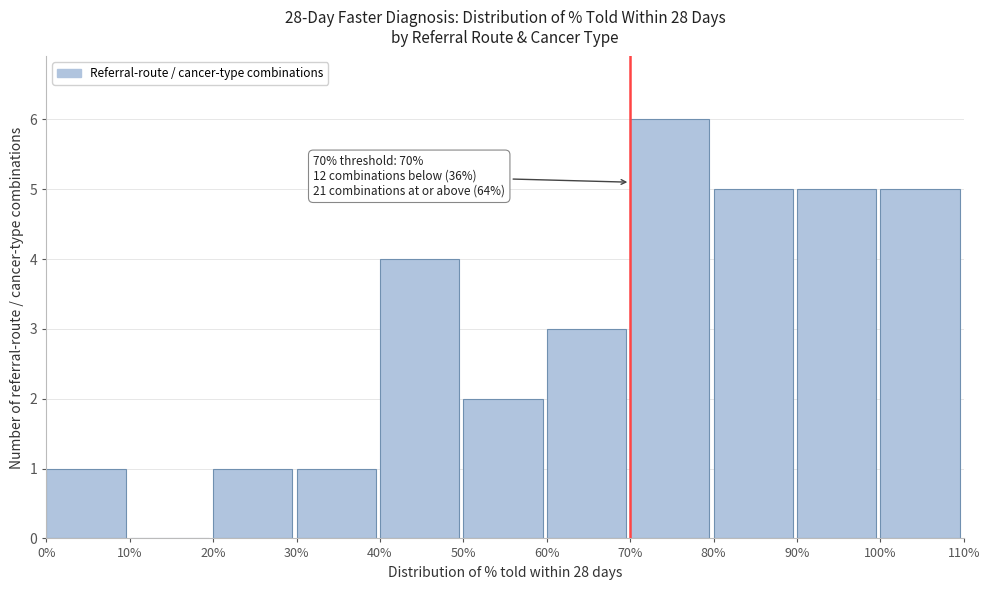

Reading left to right, what are all the values shown in this chart?

0%=1	10%=0	20%=1	30%=1	40%=4	50%=2	60%=3	70%=6	80%=5	90%=5	100%=5